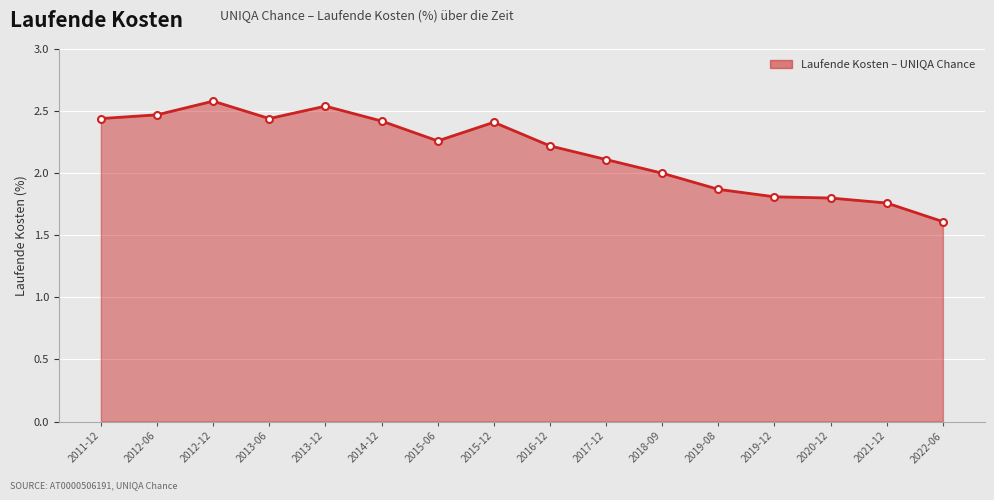

What is the value of the 11th point from the left?

2.0